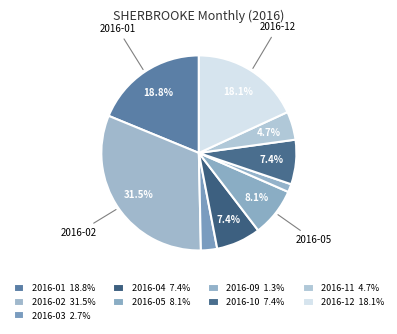

Count the number of slices in the pie.

9